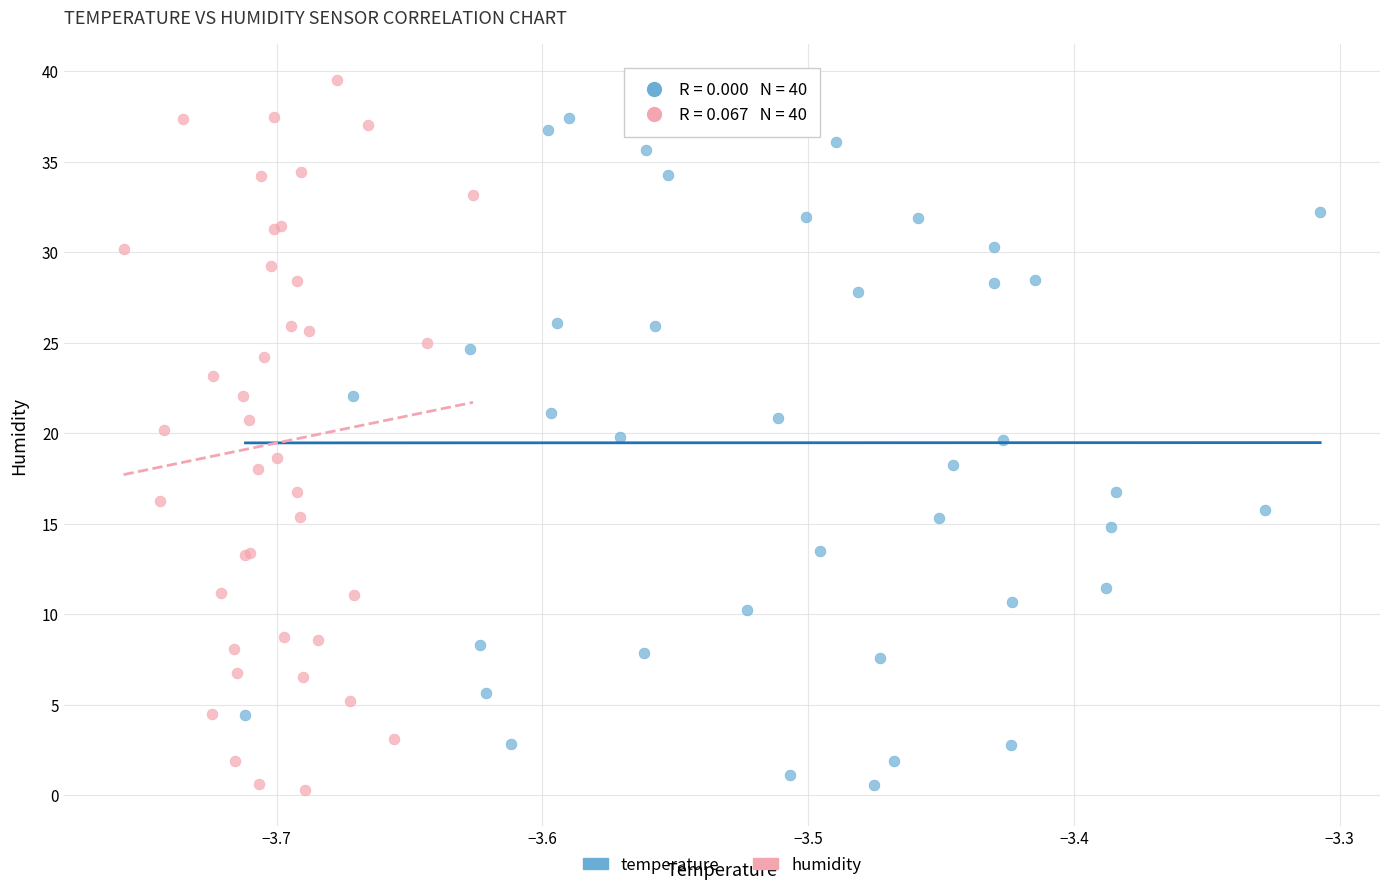

Which series has the widest spread of Y values?

humidity